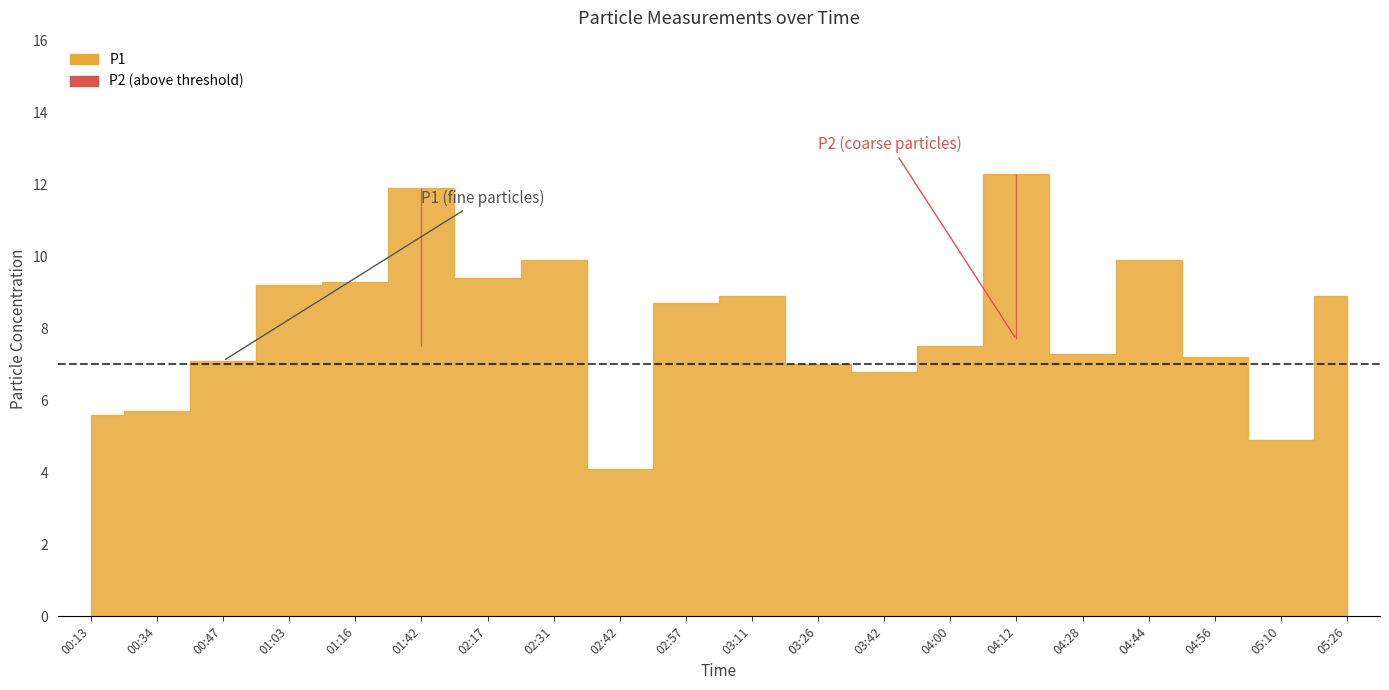

Where is the first local maximum for P1?

01:42